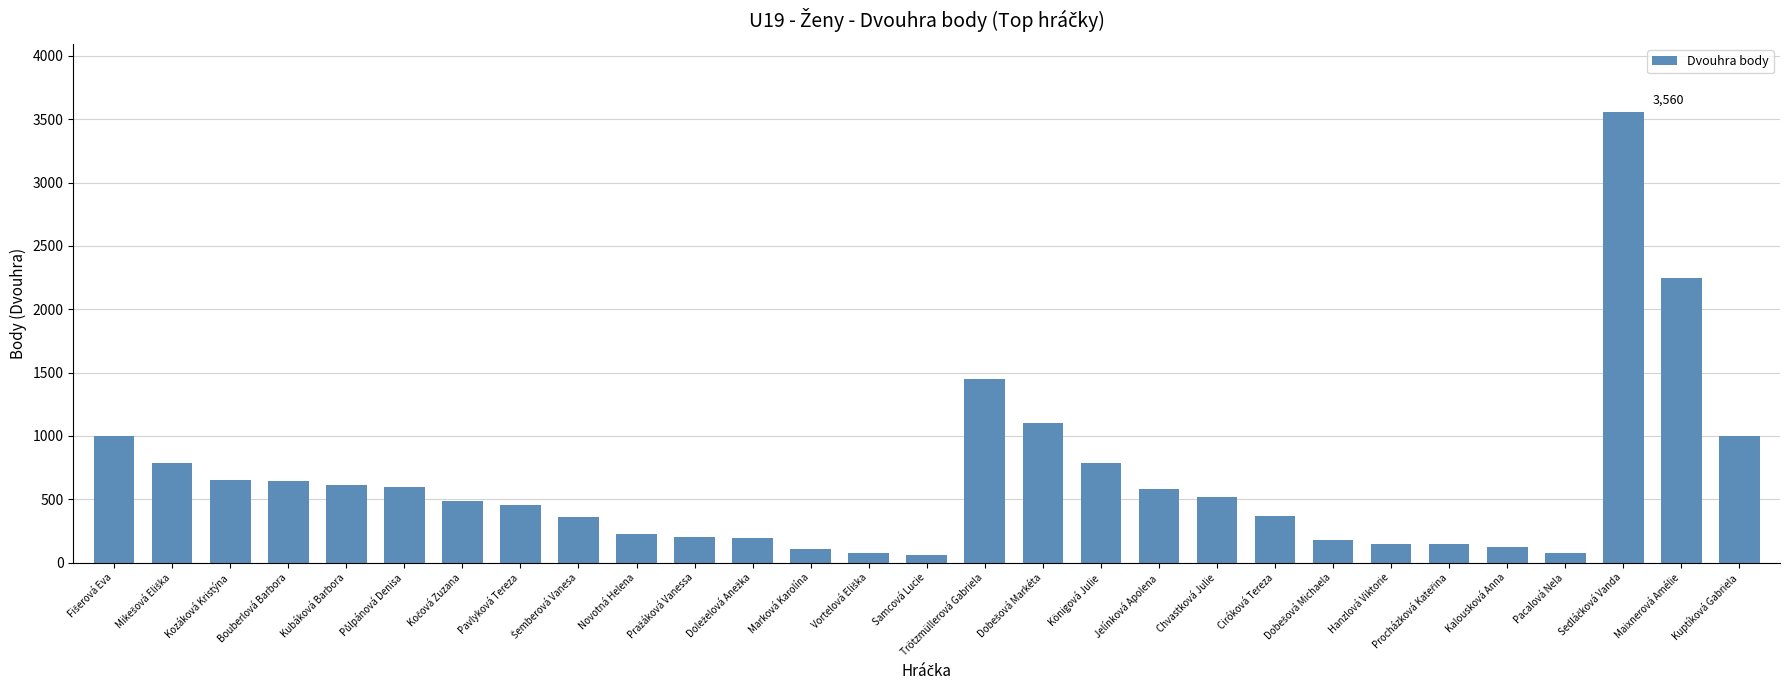

What is the greatest value displayed?

3560